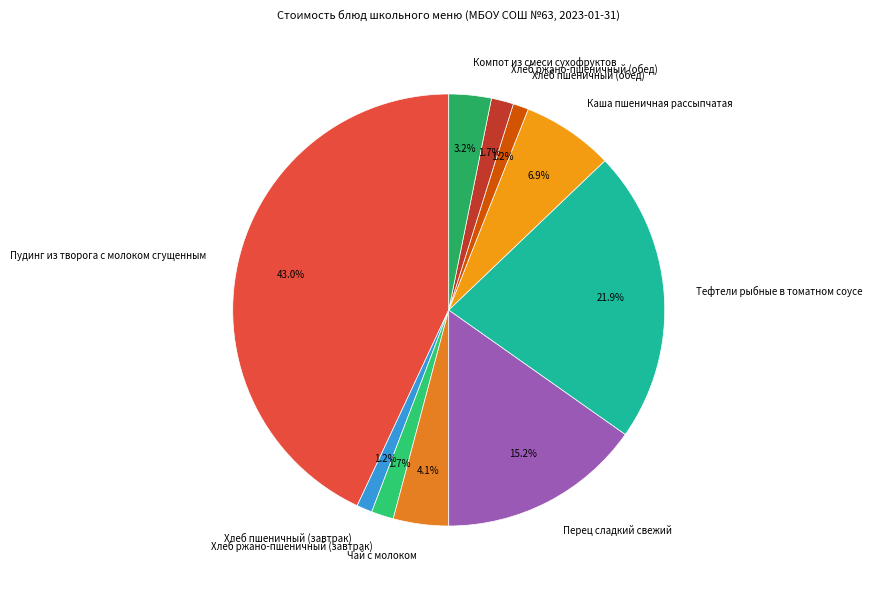

To the nearest percent, what is the difference between the largest and smallest slice percentages?

42%